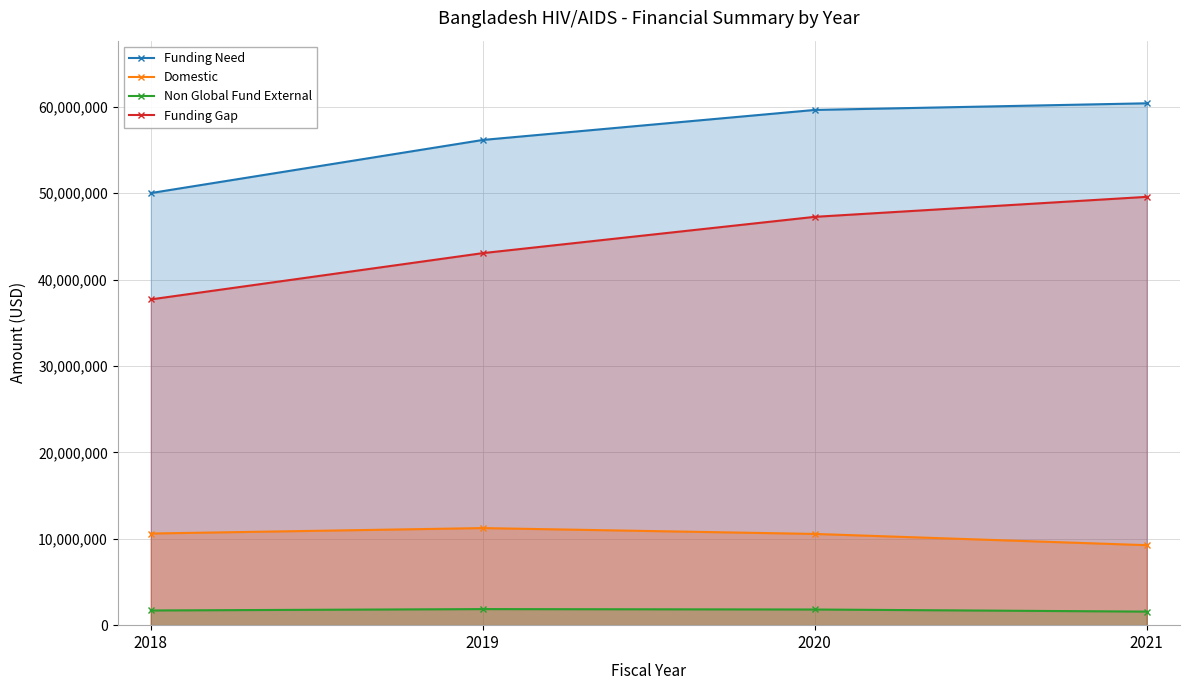

Which series has the largest range (max minus min)?

Funding Gap